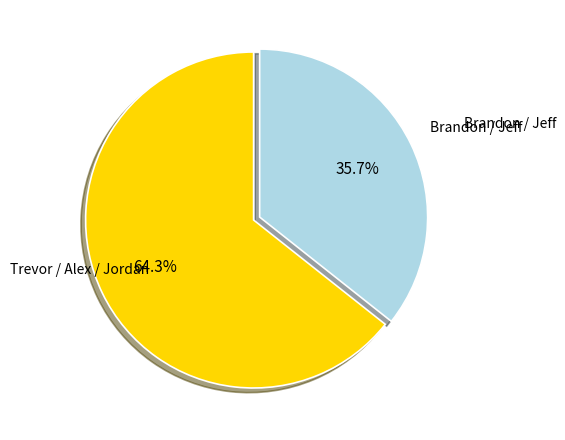

To the nearest percent, what is the difference between the largest and smallest slice percentages?

29%